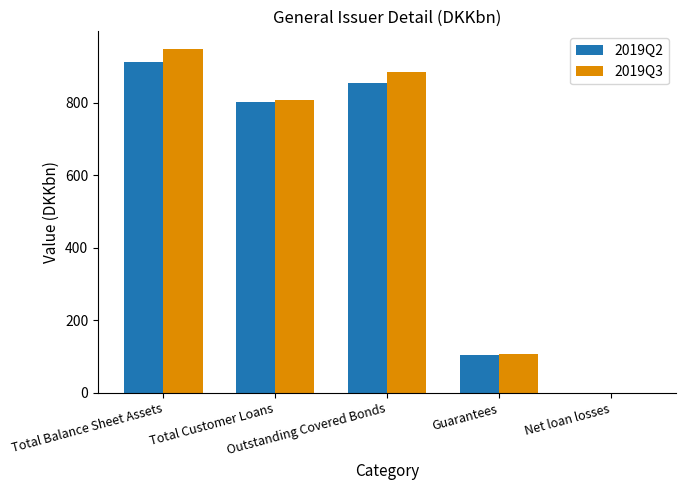

At which label does 2019Q3 reach its minimum?

Net loan losses